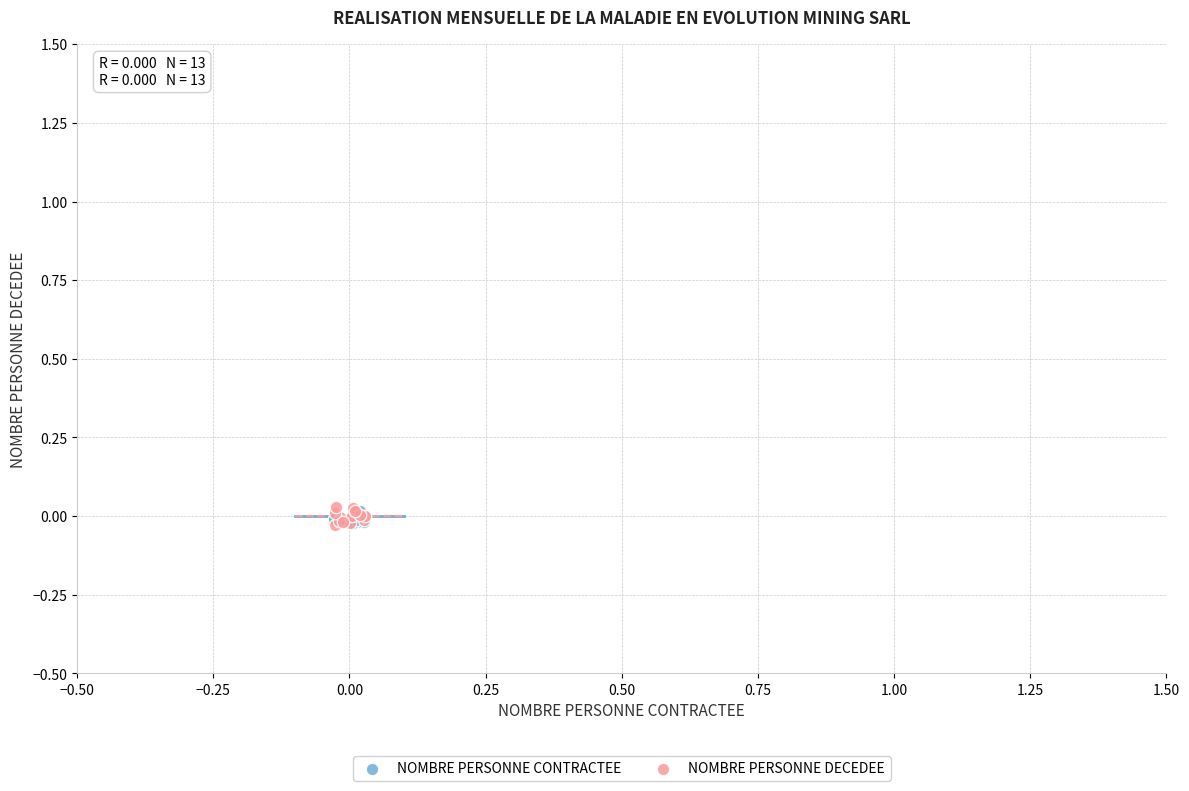

Which series has the widest spread of Y values?

NOMBRE PERSONNE DECEDEE